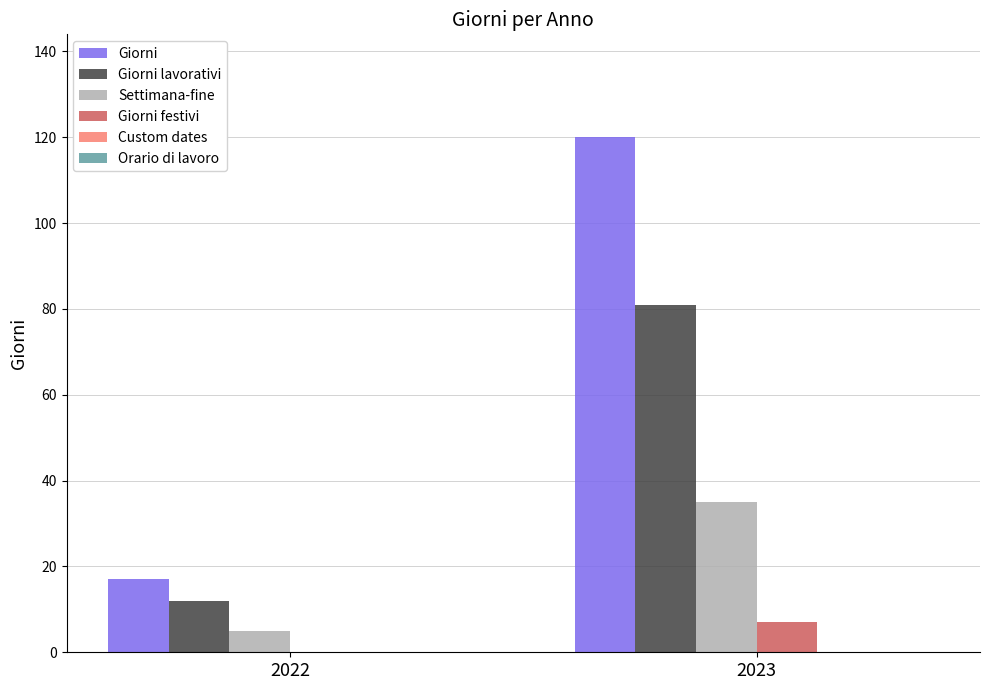

True or false: Giorni lavorativi has a value of 12 at 2022.

True